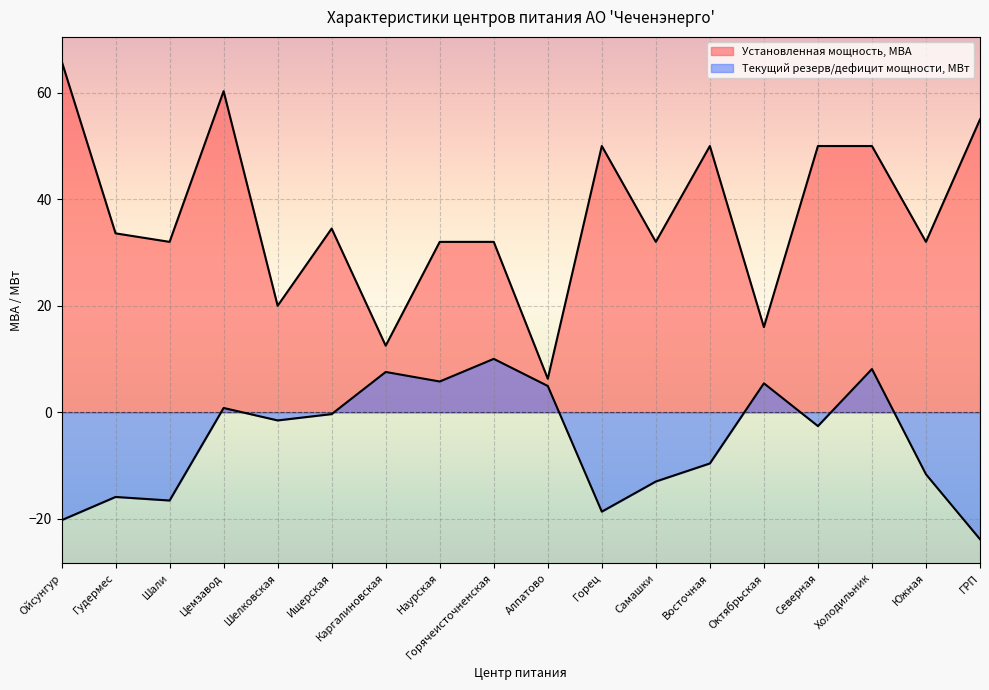

Reading left to right, list all the values displayed in this chart.

Установленная мощность, МВА: Ойсунгур=66.0	Гудермес=33.6	Шали=32.0	Цемзавод=60.3	Шелковская=20.0	Ищерская=34.5	Каргалиновская=12.5	Наурская=32.0	Горячеисточненская=32.0	Алпатово=6.3	Горец=50.0	Самашки=32.0	Восточная=50.0	Октябрьская=16.0	Северная=50.0	Холодильник=50.0	Южная=32.0	ГРП=55.0
Текущий резерв/дефицит мощности, МВт: Ойсунгур=-20.3	Гудермес=-15.9	Шали=-16.6	Цемзавод=0.8	Шелковская=-1.5	Ищерская=-0.3	Каргалиновская=7.6	Наурская=5.8	Горячеисточненская=10.0	Алпатово=4.9	Горец=-18.7	Самашки=-13.0	Восточная=-9.6	Октябрьская=5.4	Северная=-2.6	Холодильник=8.1	Южная=-11.7	ГРП=-23.8